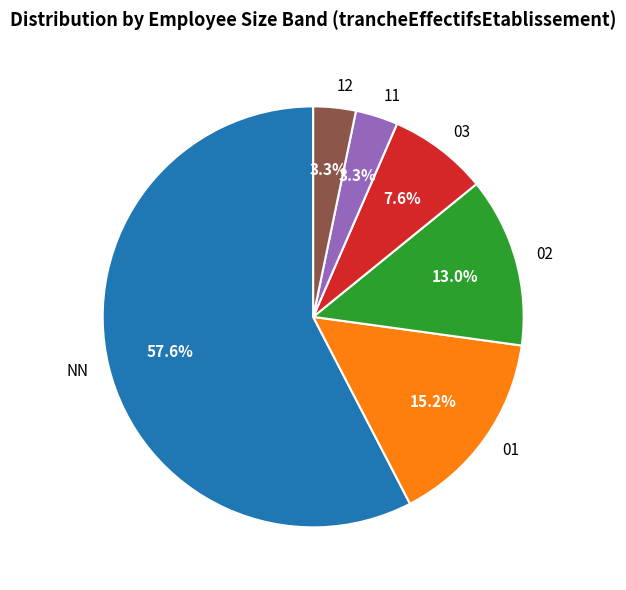

Is it true that 12 is 13% of the pie?

False